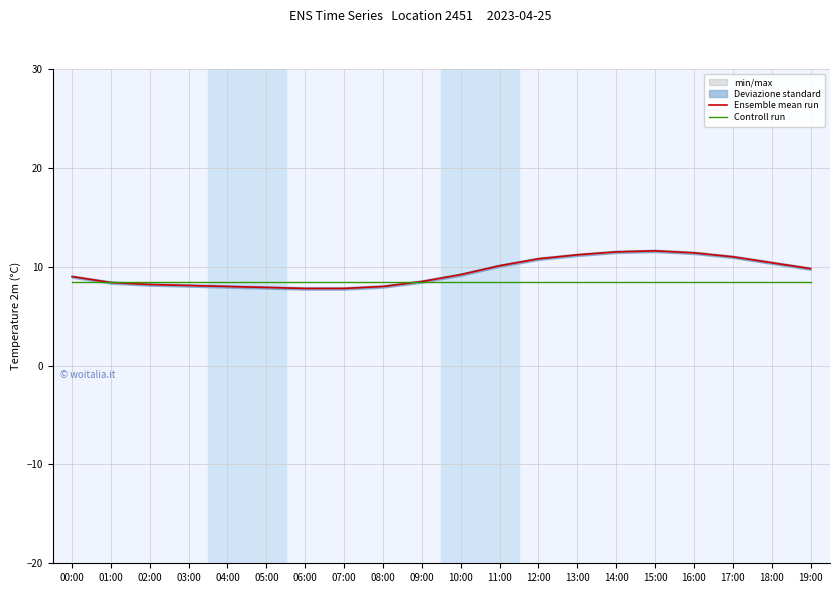

The Ensemble mean run series shows 16.2 at 16:00. True or false?

False